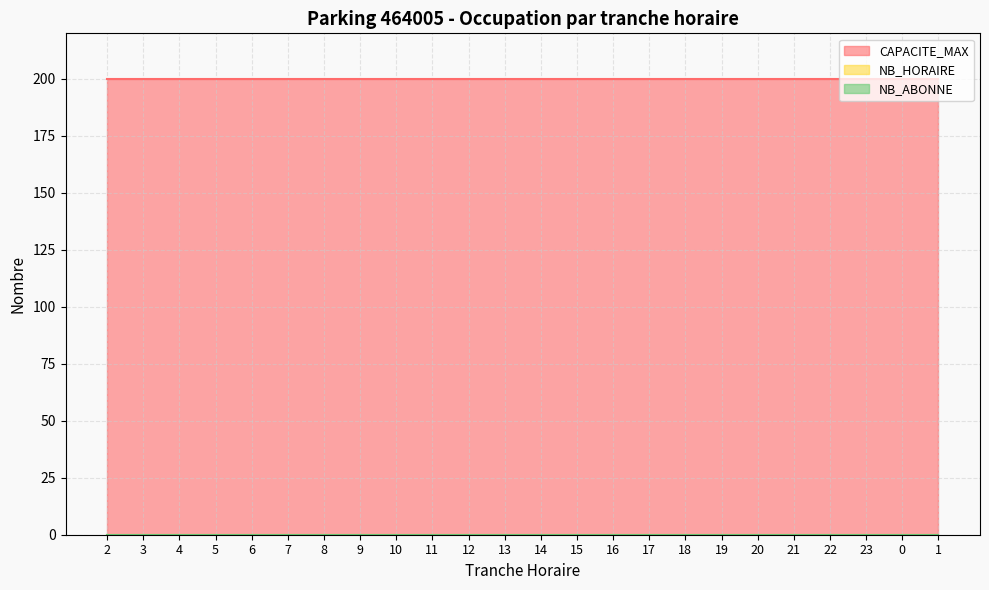

True or false: TRANCHE_HORAIRE and NB_HORAIRE cross at least once.

False